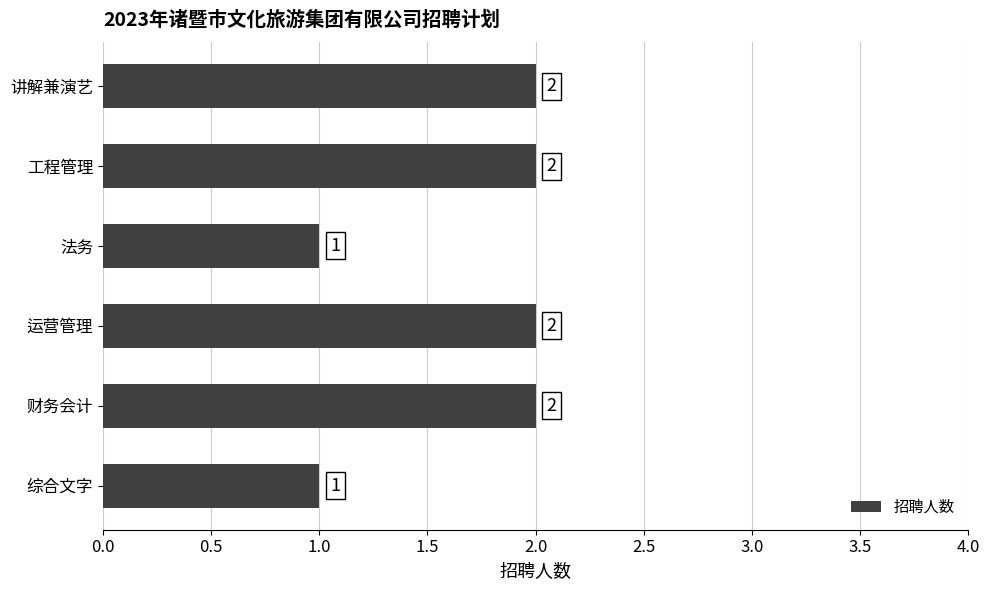

The chart shows a value of 2 at 工程管理. True or false?

True